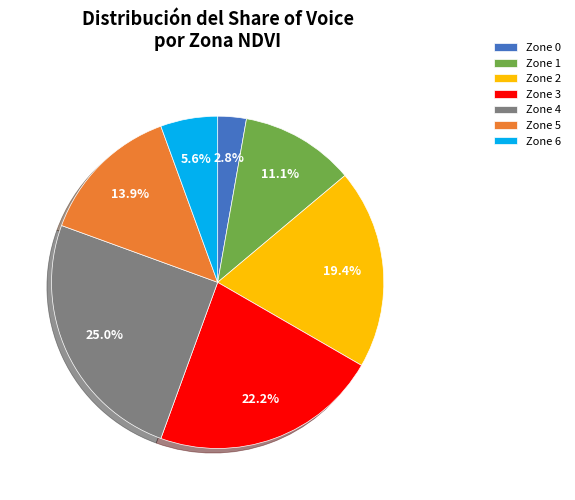

To the nearest percent, what is the average slice percentage?

14%